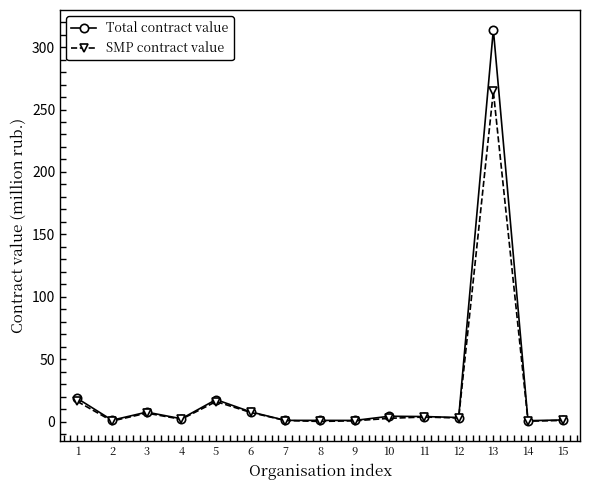

List the series in order of their overall mean, lowest first.

SMP contract value, Total contract value